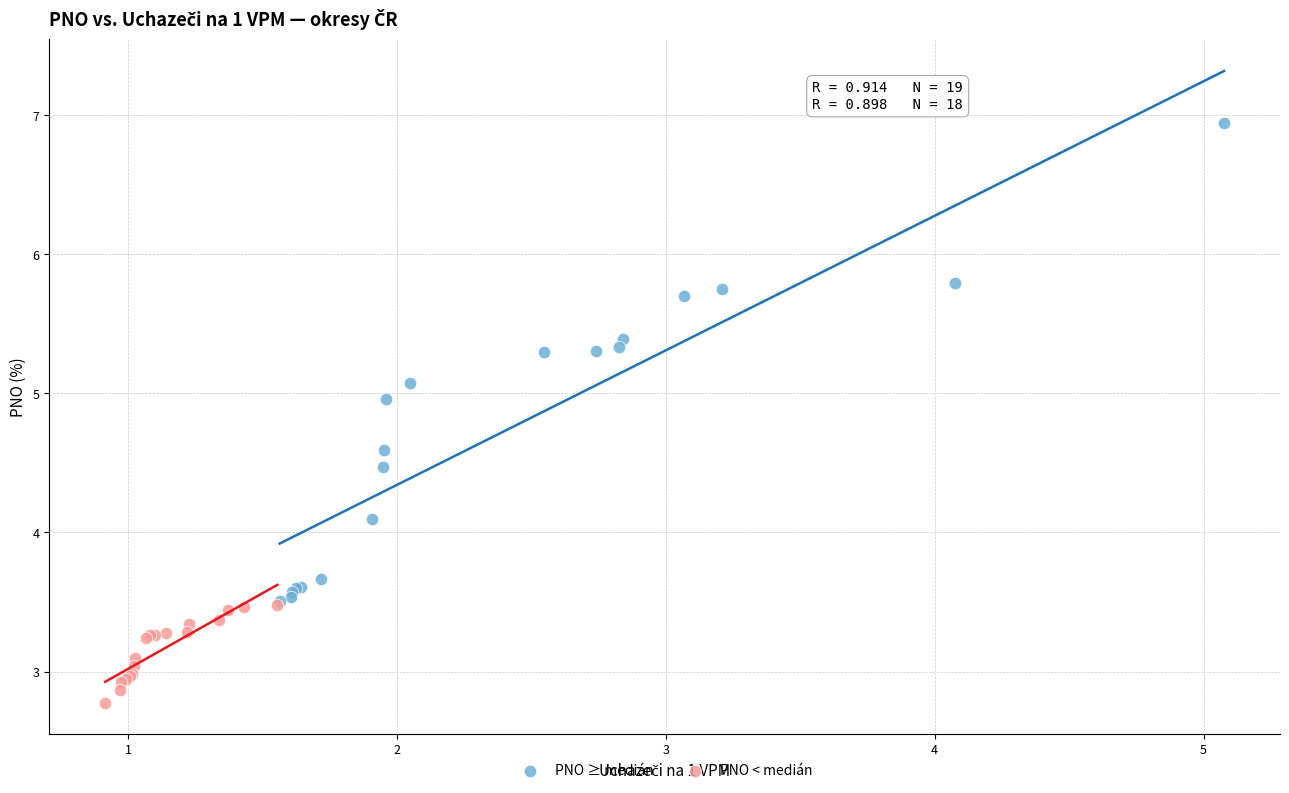

Which series has the widest spread of Y values?

PNO ≥ medián